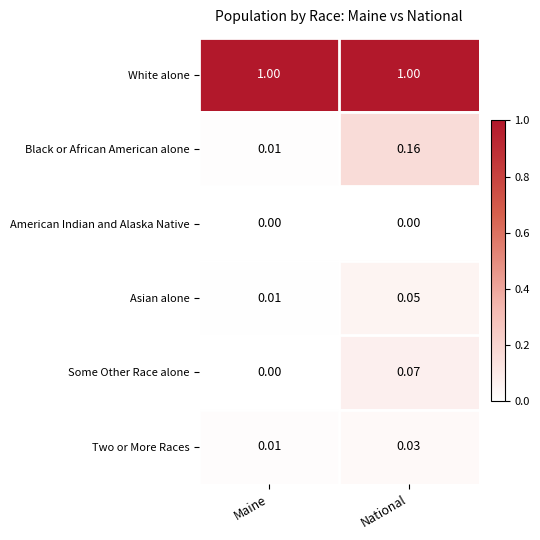

Which category has the highest value in the Two or More Races series?

National